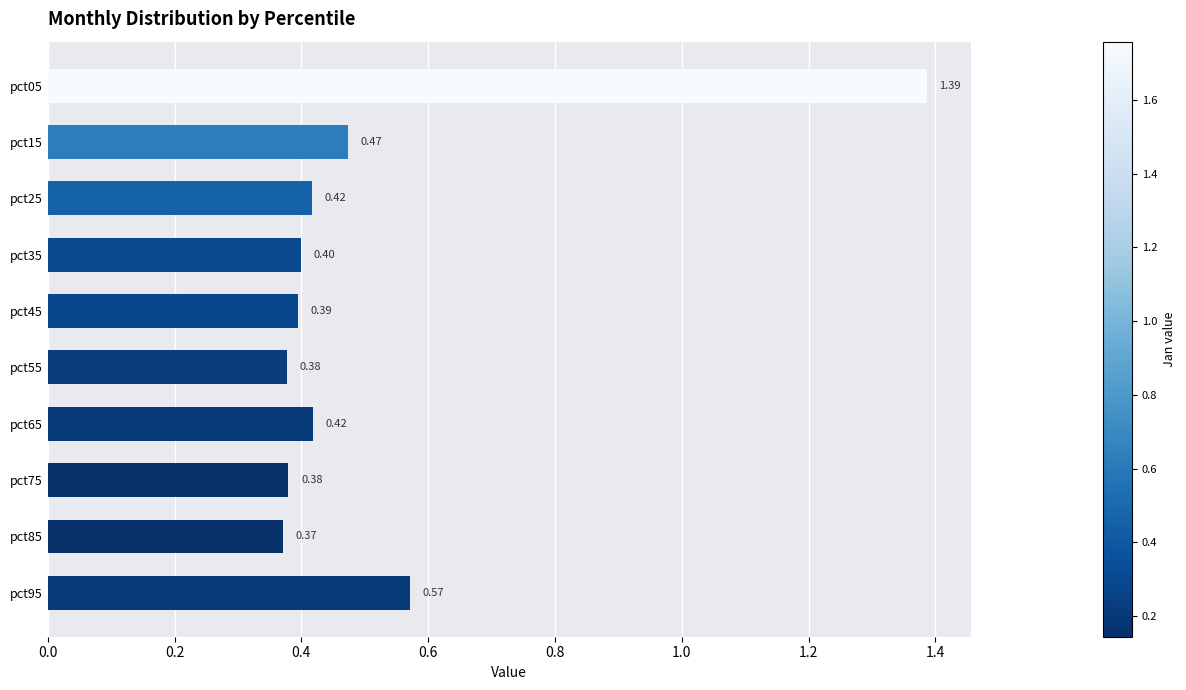

What is the difference between the maximum and minimum values?

1.0